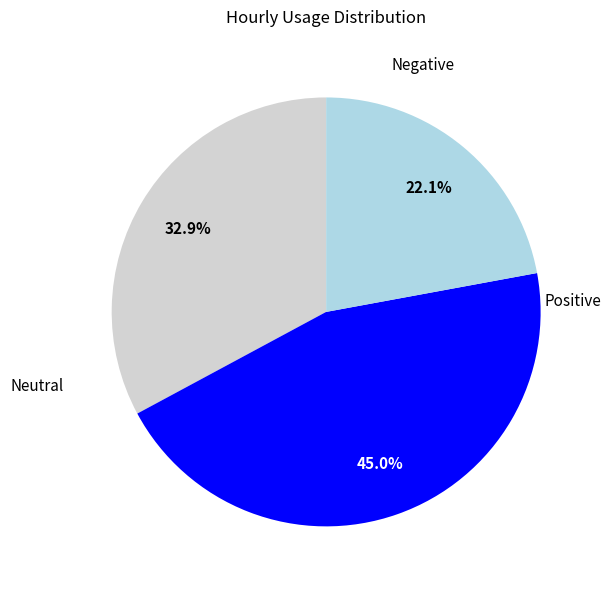

Does any single category account for the majority?

No